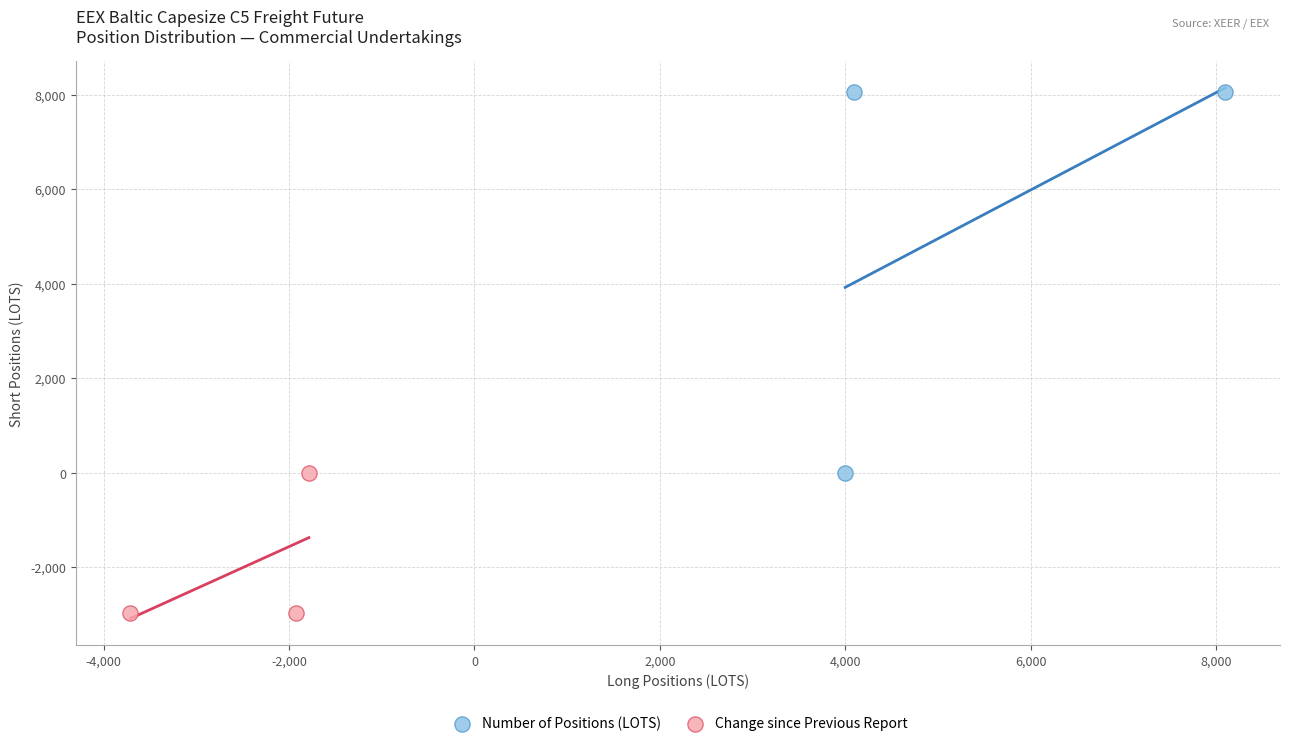

Which series has the largest Y range (max minus min)?

Number of Positions (LOTS)